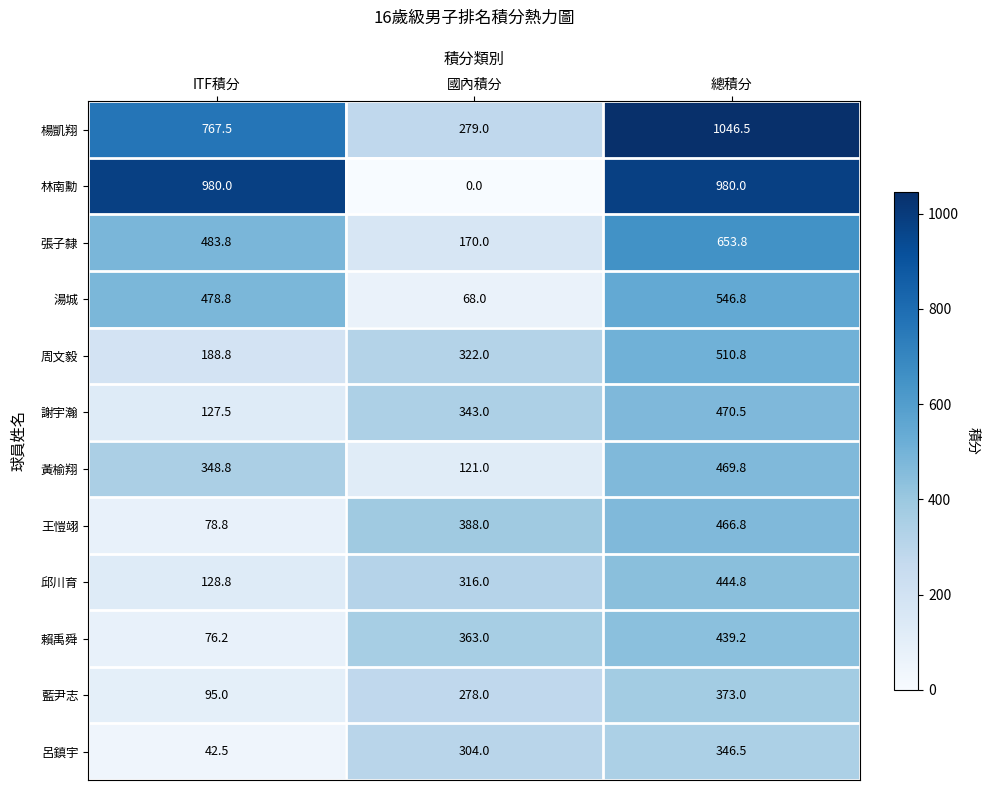

Rank the series by their maximum value, from lowest to highest.

呂鎮宇, 藍尹志, 賴禹舜, 邱川育, 王愷翊, 黃榆翔, 謝宇瀚, 周文毅, 湯城, 張子隸, 林南勳, 楊凱翔